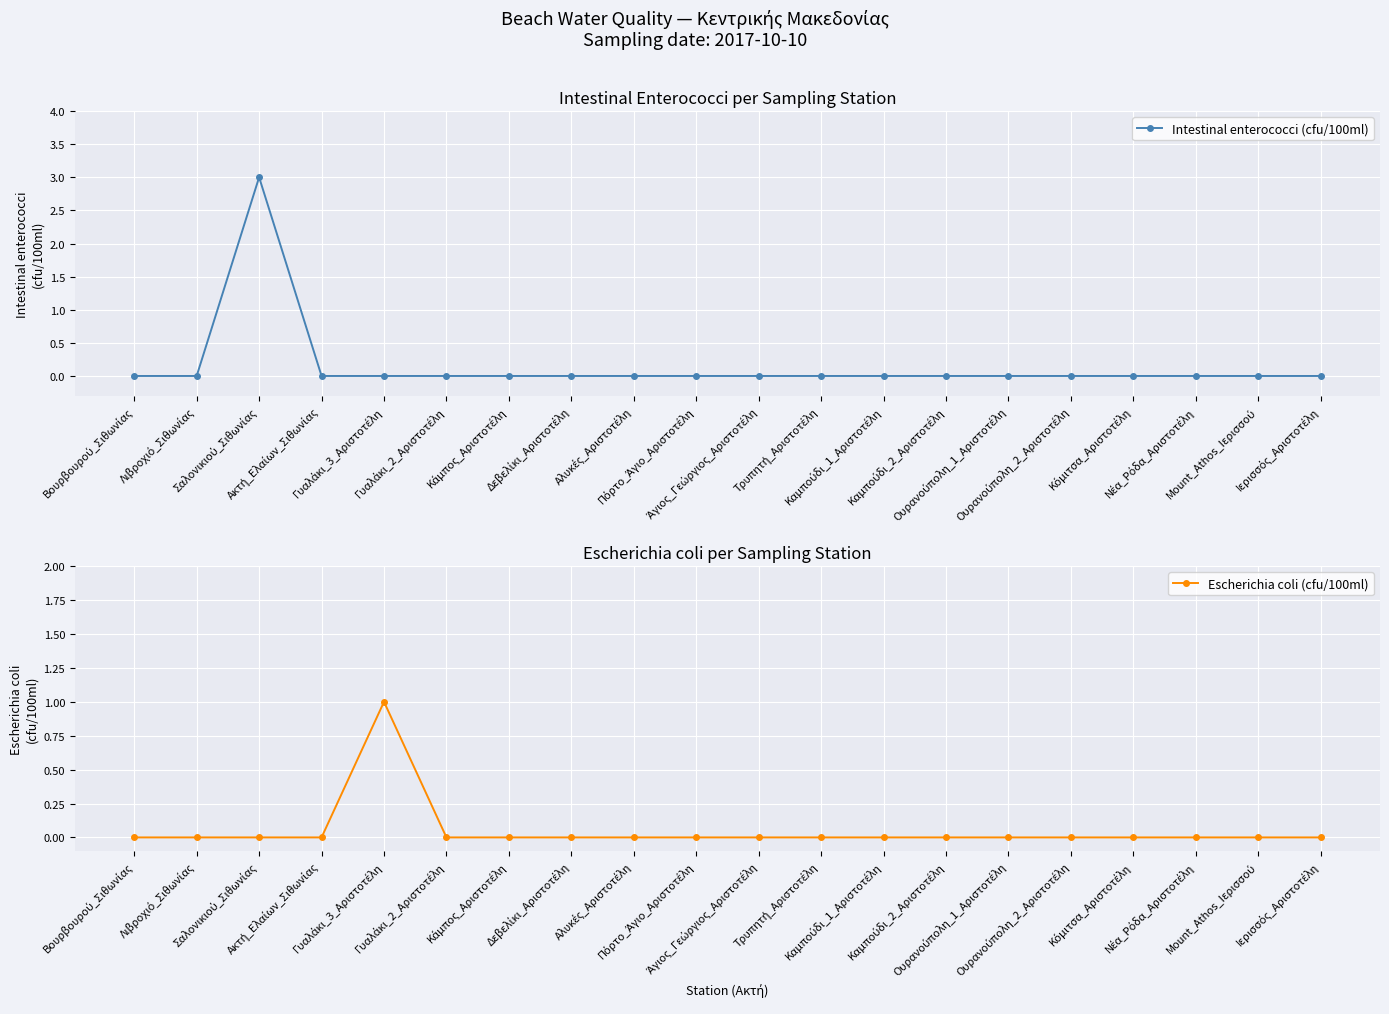

True or false: Escherichia coli (cfu/100ml) and Intestinal enterococci (cfu/100ml) intersect in this chart.

False